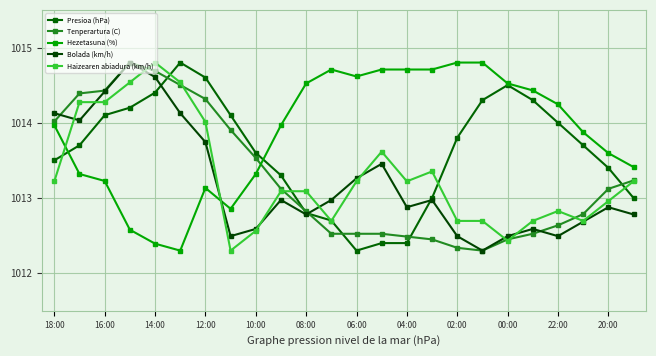

Where does the Hezetasuna (%) series first go above 1013?

18:00